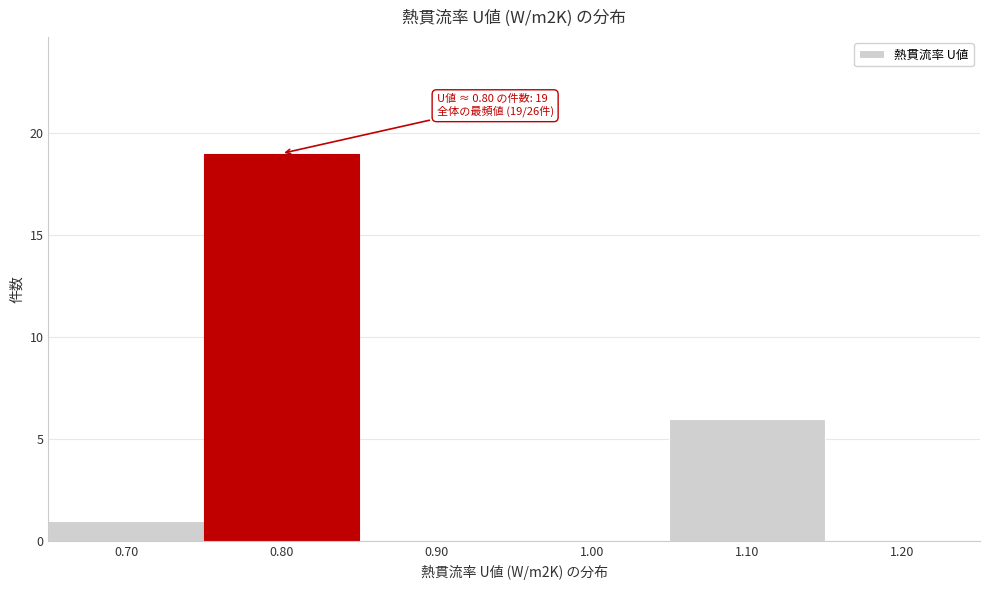

Reading right to left, list all the values displayed in this chart.

1.20=0	1.10=6	1.00=0	0.90=0	0.80=19	0.70=1